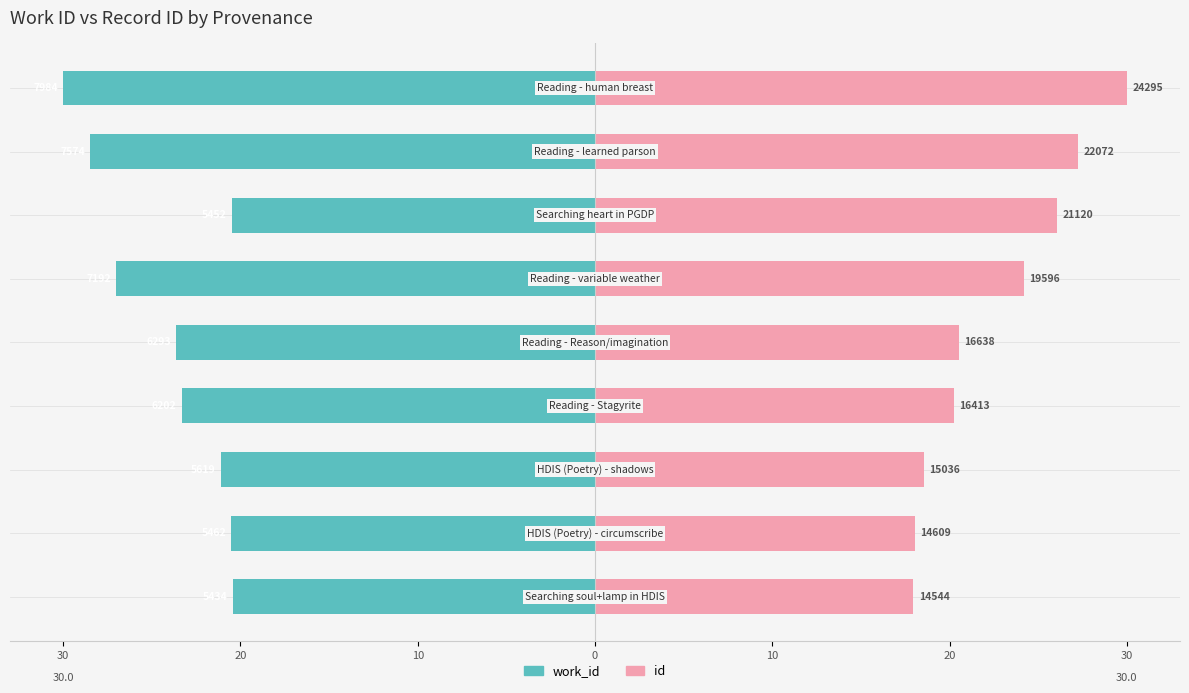

Which series has the largest total across all categories?

id